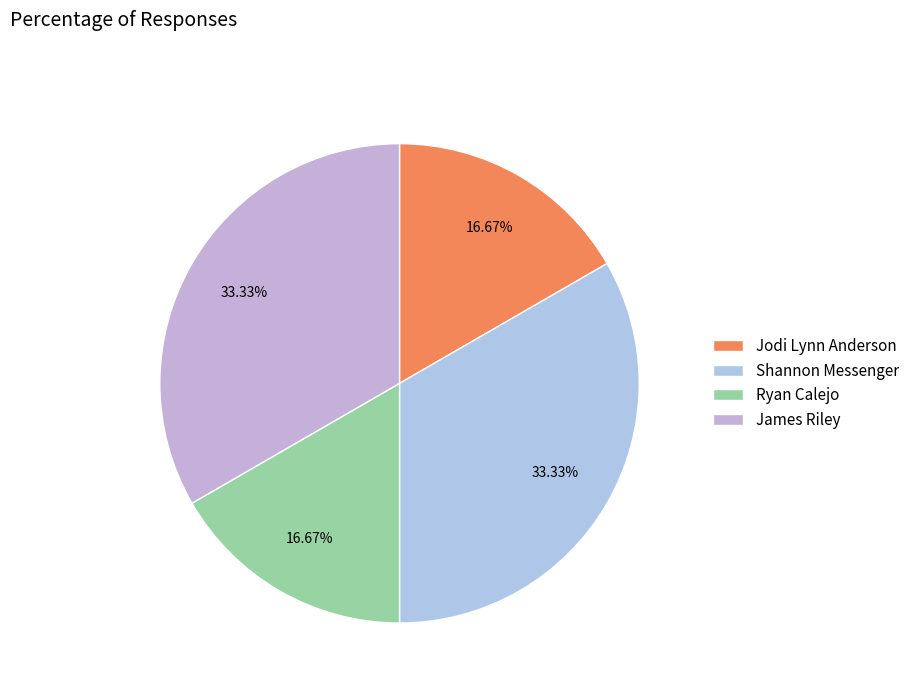

To the nearest percent, what is the combined percentage of James Riley and Shannon Messenger?

67%